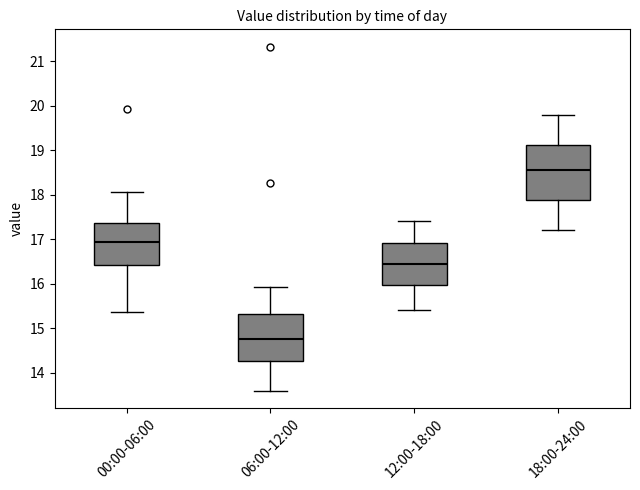

Where is the upper edge of the box for 06:00-12:00 on the y-axis? The values are not printed on the chart, so give them approximately, as read against the axis.

15.3